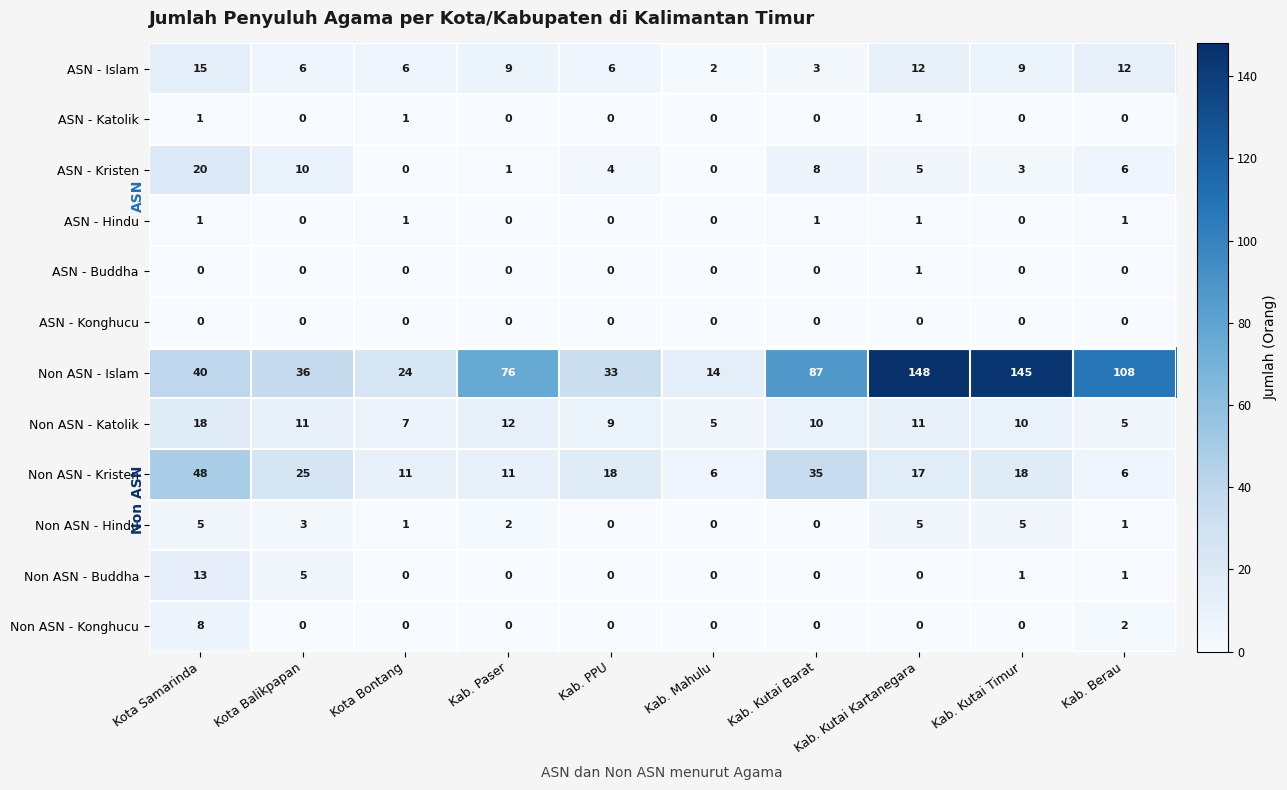

True or false: Non ASN - Hindu has a value of 5 at Kab. Kutai Kartanegara.

True